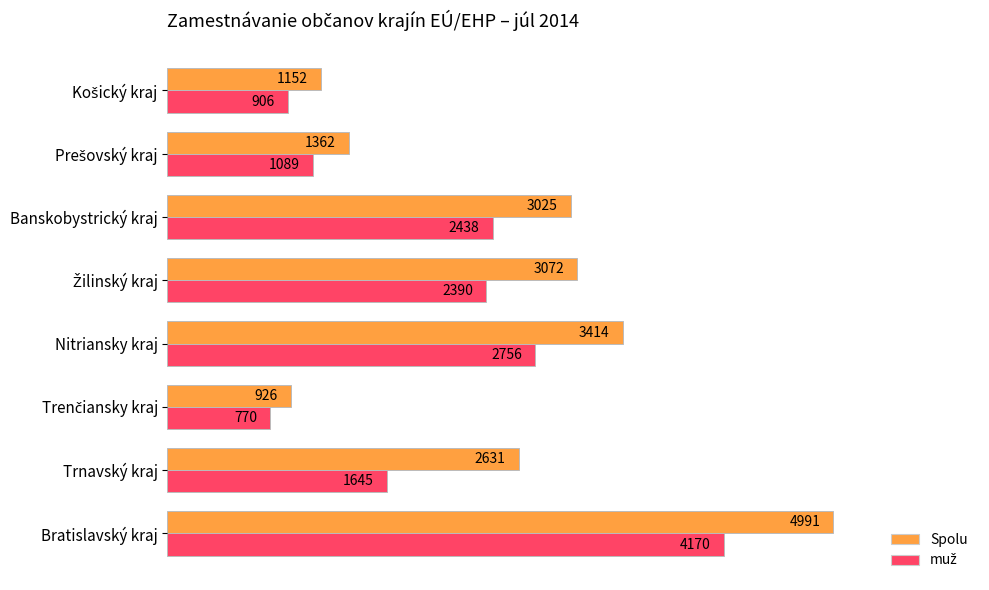

At how many categories does at least one series exceed 3312?

2